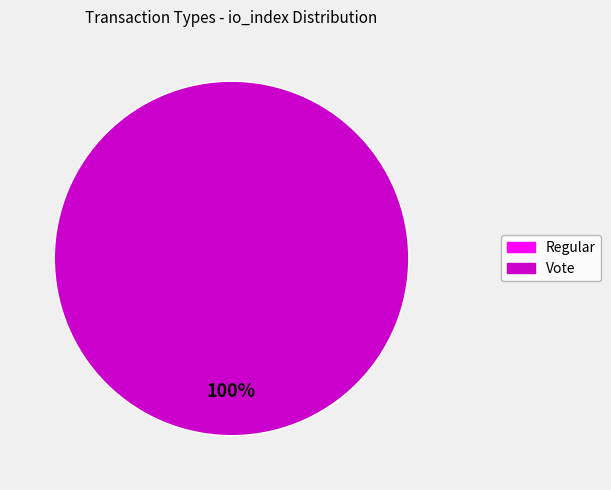

Which slice is the smallest?

Regular